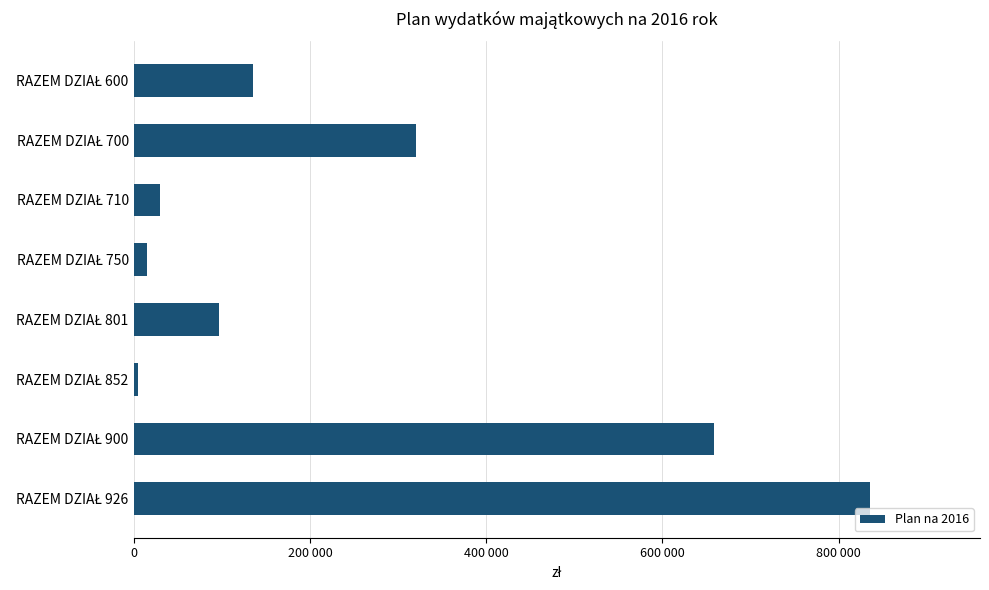

Are the bars horizontal?

Yes